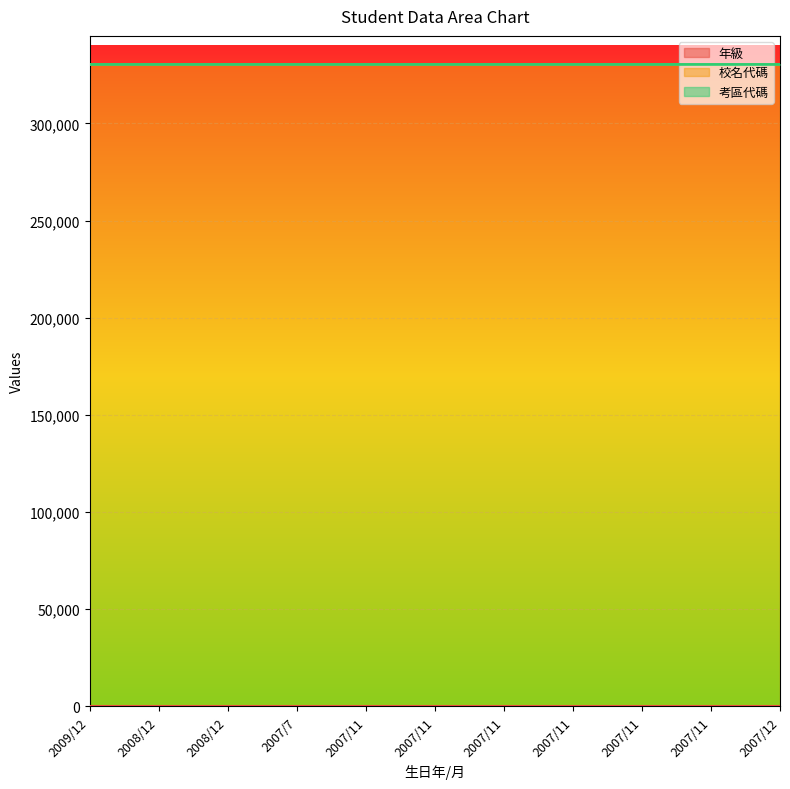

Between 2007/11 and 2008/12, which is larger?

2007/11